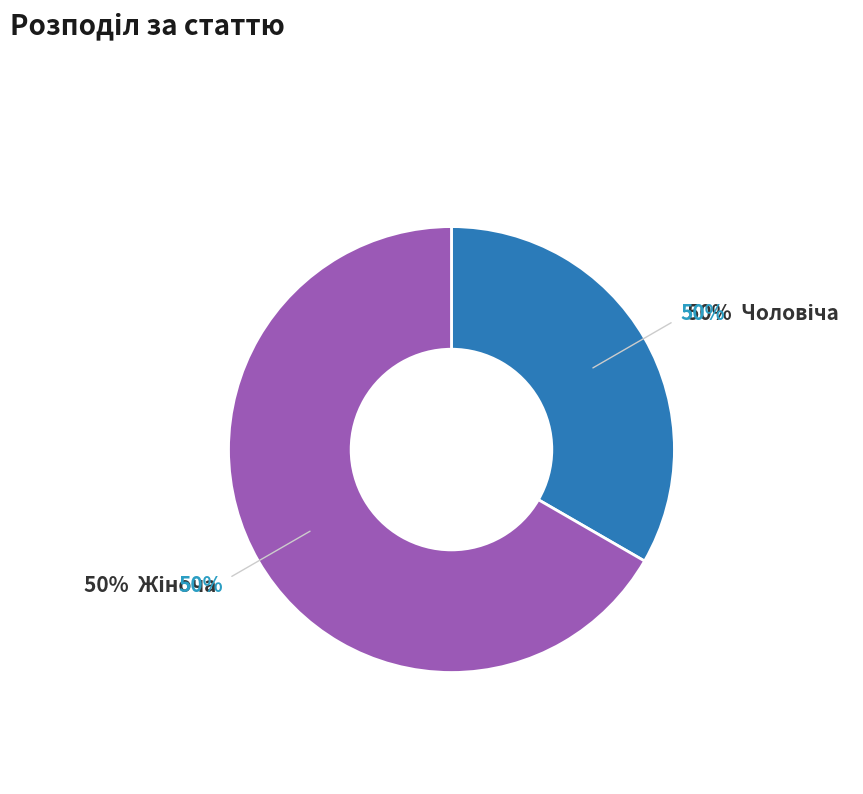

To the nearest percent, what percentage of the pie is Жіноча?

67%